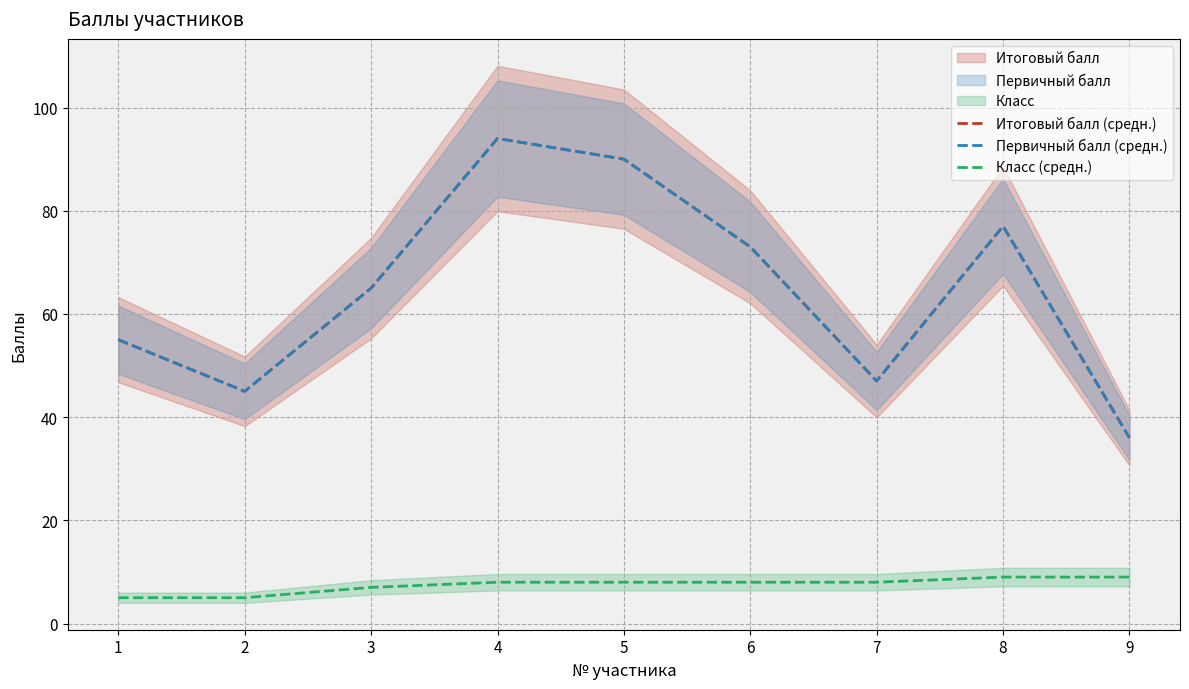

Reading left to right, transcribe all the data shown in this chart.

Итоговый балл (средн.): 1=55	2=45	3=65	4=94	5=90	6=73	7=47	8=77	9=36
Первичный балл (средн.): 1=55	2=45	3=65	4=94	5=90	6=73	7=47	8=77	9=36
Класс (средн.): 1=5	2=5	3=7	4=8	5=8	6=8	7=8	8=9	9=9